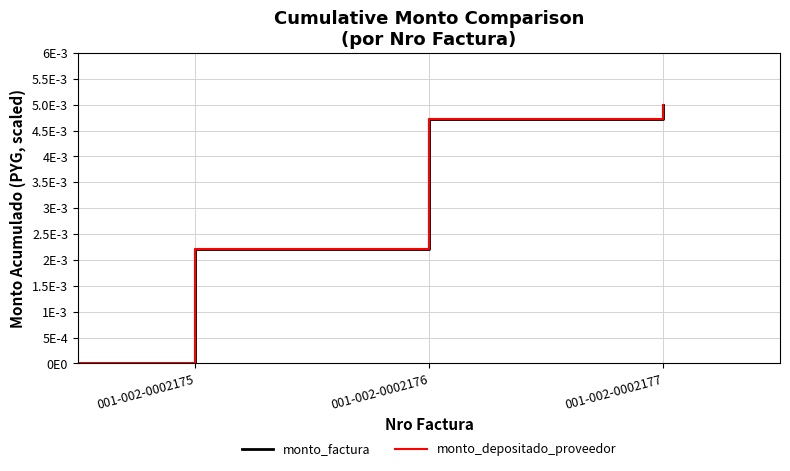

Is this an area chart (filled region under the line)?

No